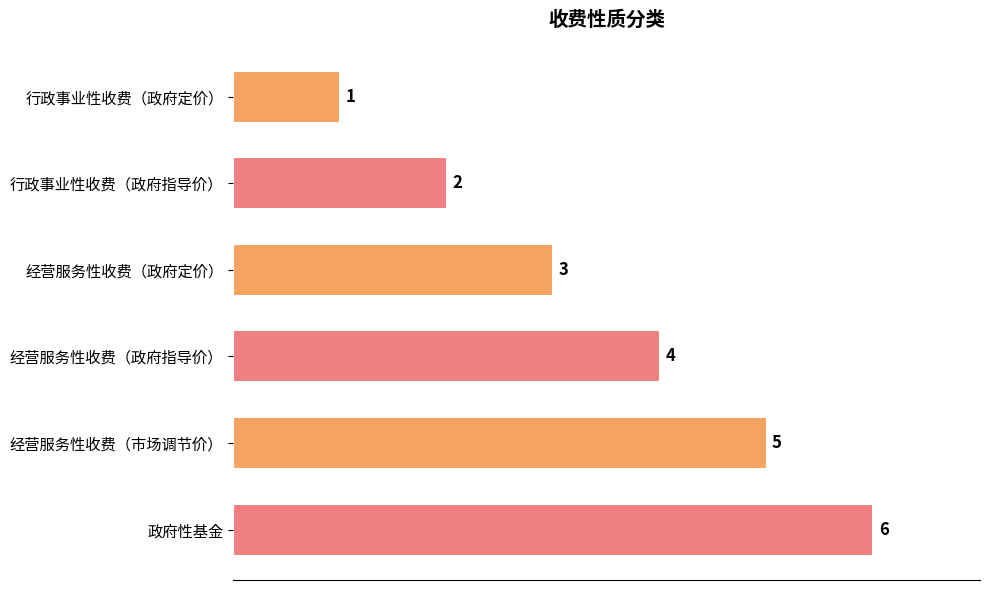

Read the value at 经营服务性收费（政府指导价）.

4